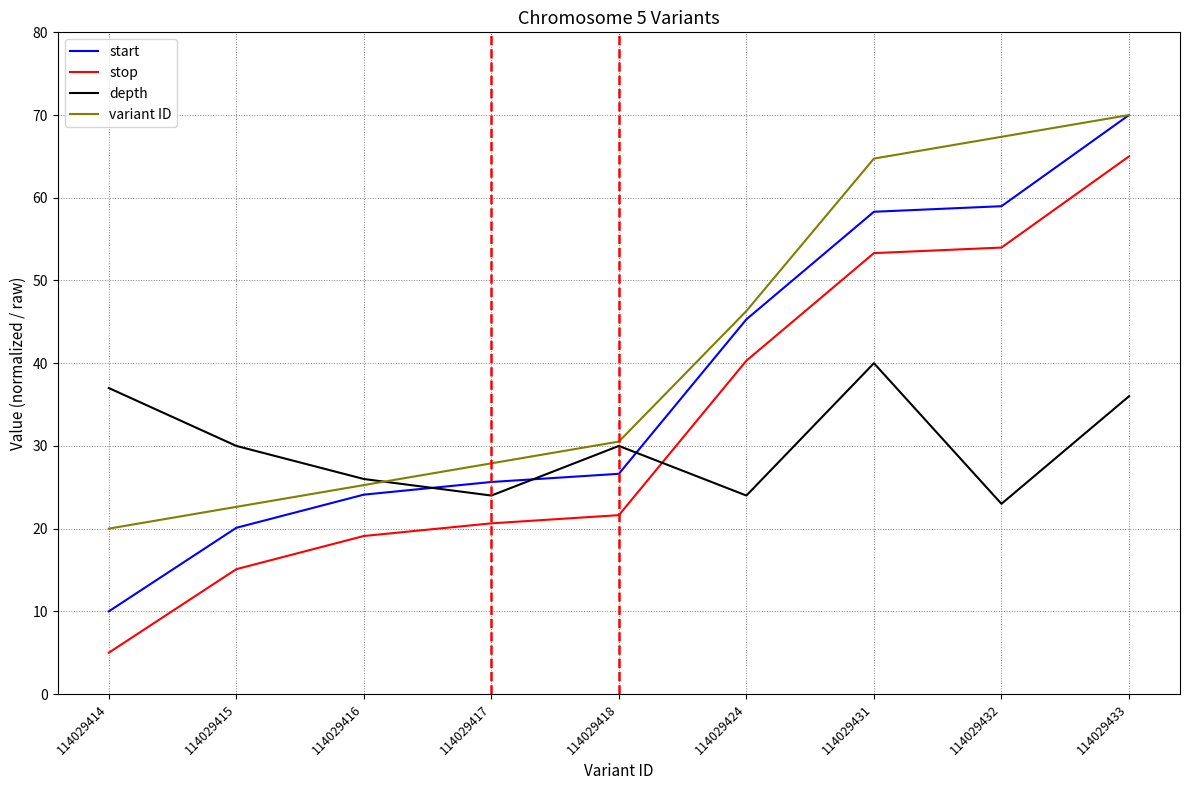

What is the highest value of the stop series?

65.0